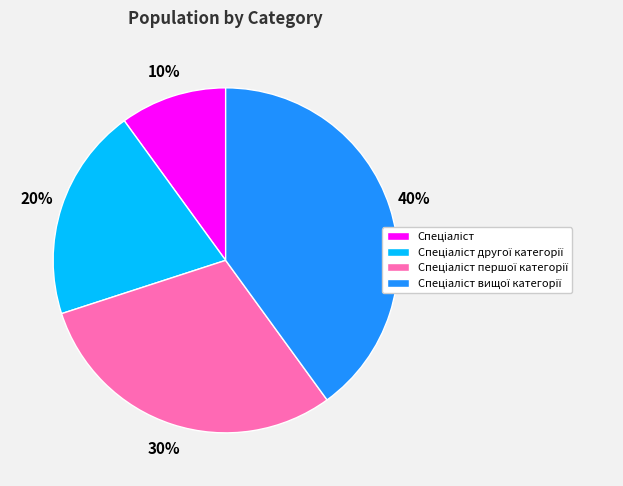

Is there a majority slice in this chart?

No